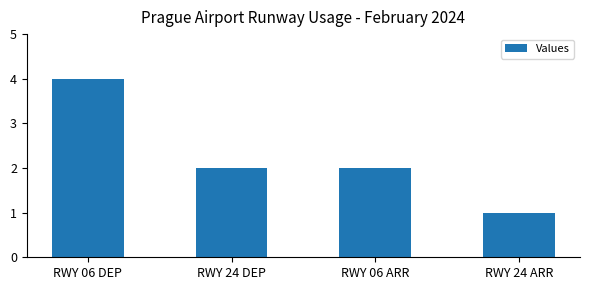

Reading left to right, list all the values displayed in this chart.

RWY 06 DEP=4	RWY 24 DEP=2	RWY 06 ARR=2	RWY 24 ARR=1